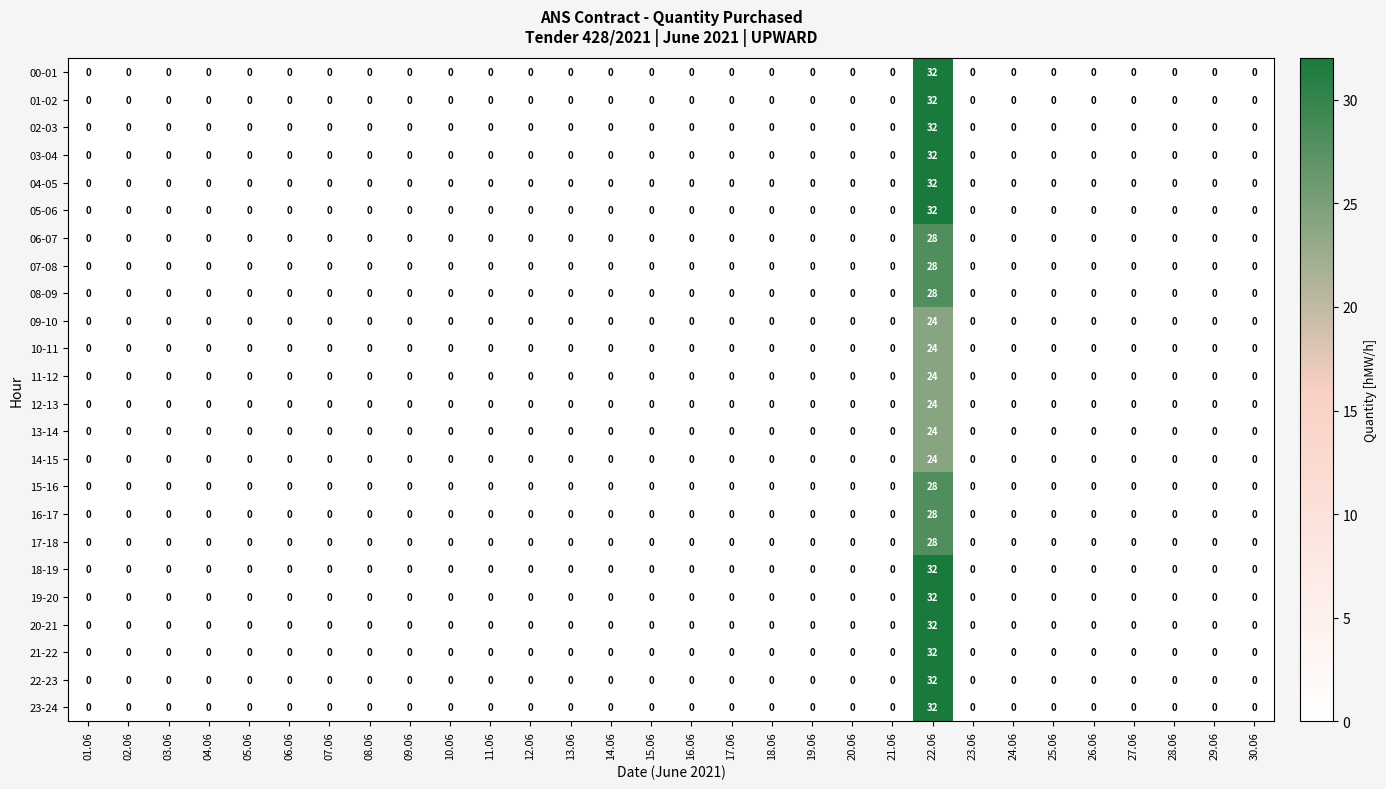

Is it true that 19-20 equals -22 at 06.06?

False